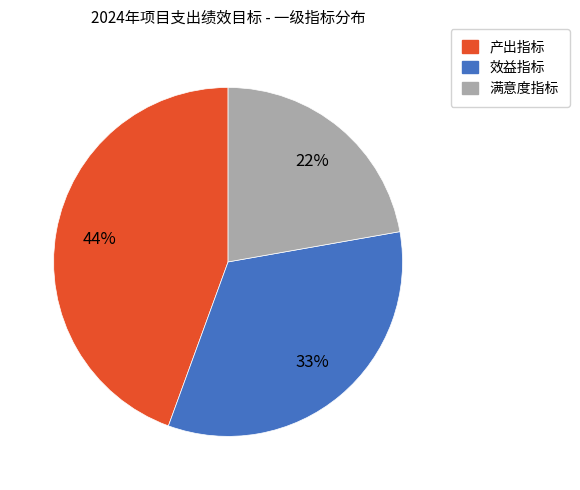

Between 效益指标 and 产出指标, which is larger?

产出指标